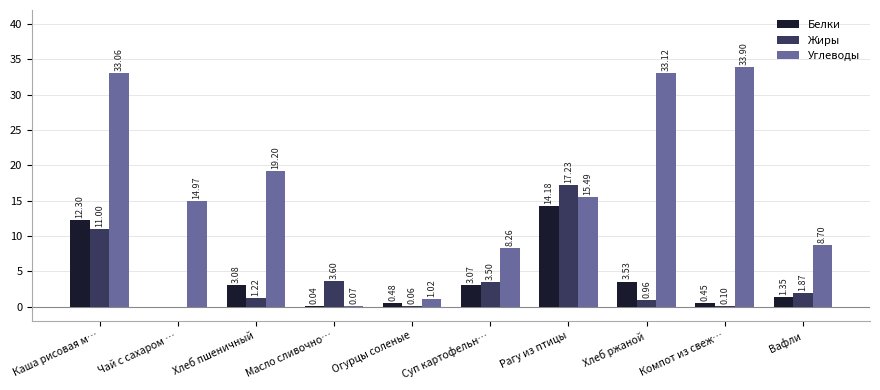

Where is Белки nearest to the value 7?

Хлеб ржаной